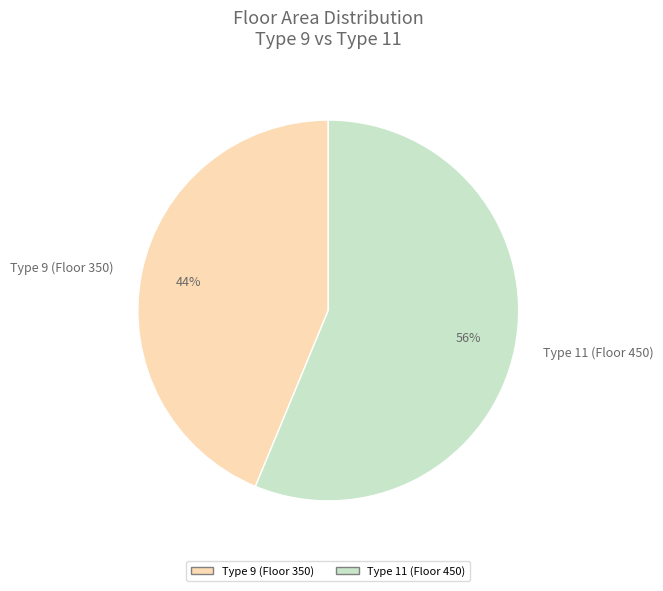

True or false: Type 11 (Floor 450) accounts for 56% of the total.

True